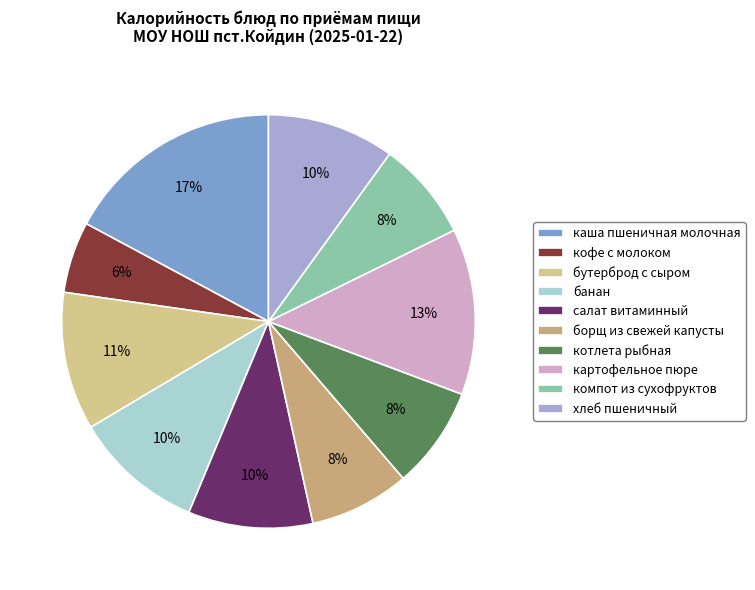

Which category has the biggest portion of the pie?

каша пшеничная молочная